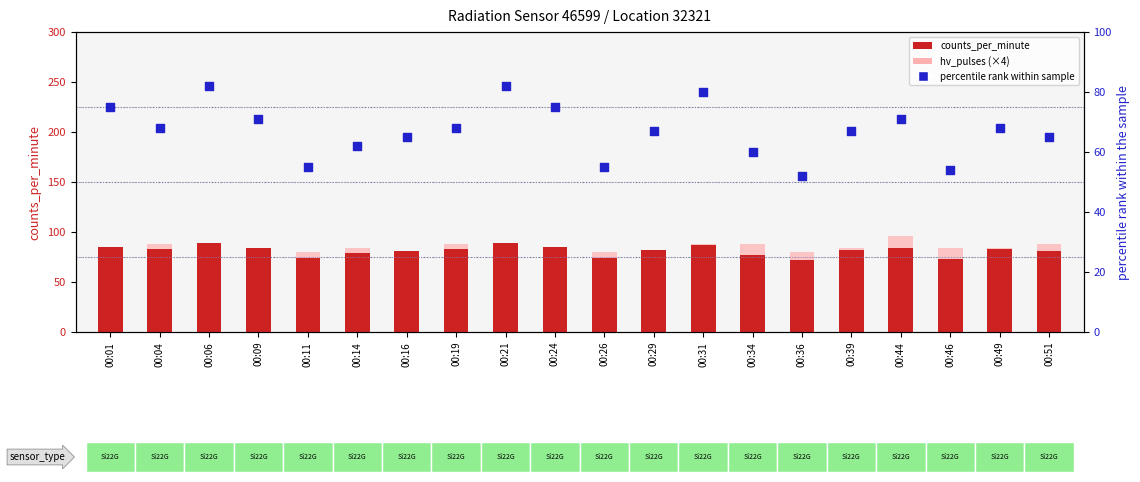

At how many categories does at least one series exceed 76?

20